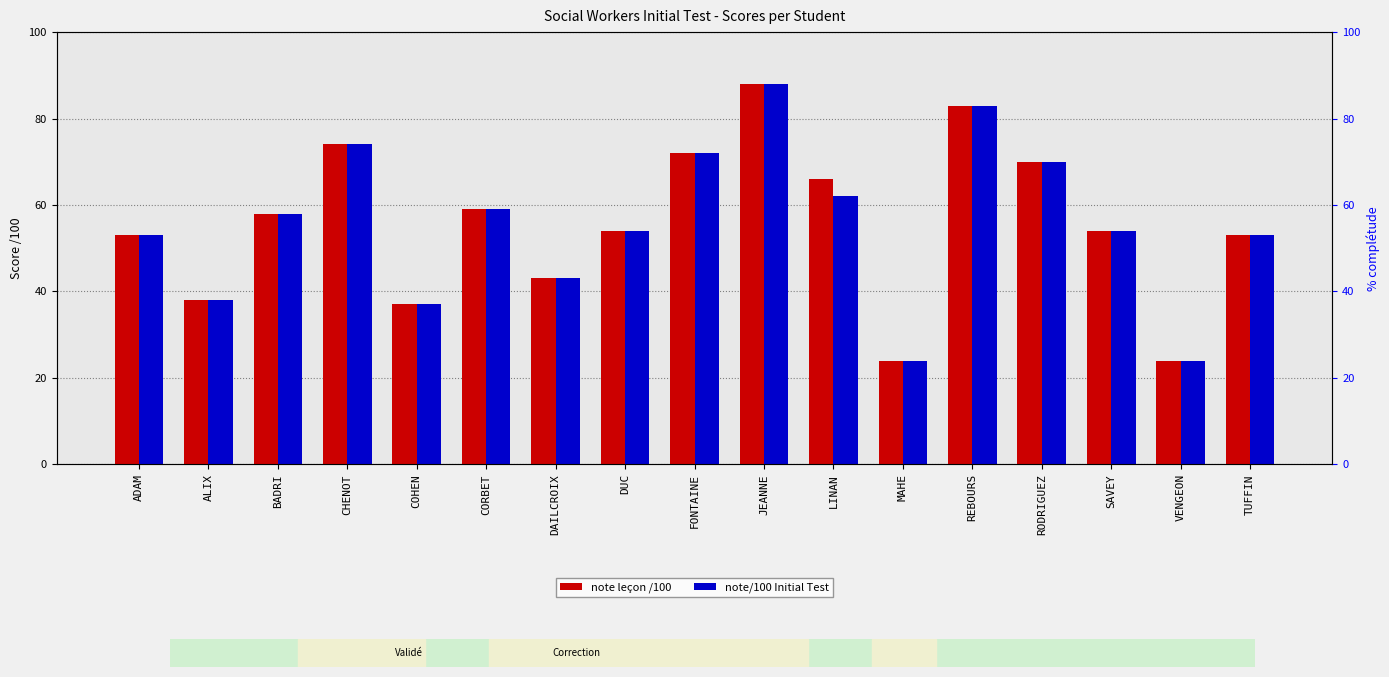

What is the label of the 16th bar from the left?

VENGEON